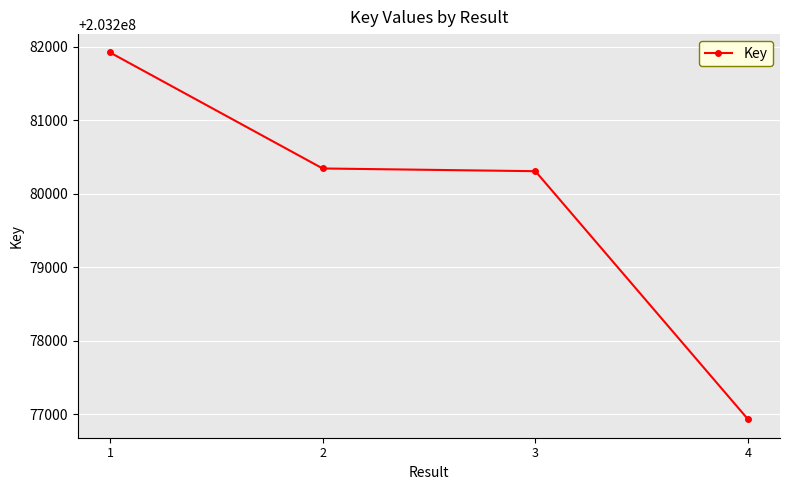

How many categories are shown in the chart?

4